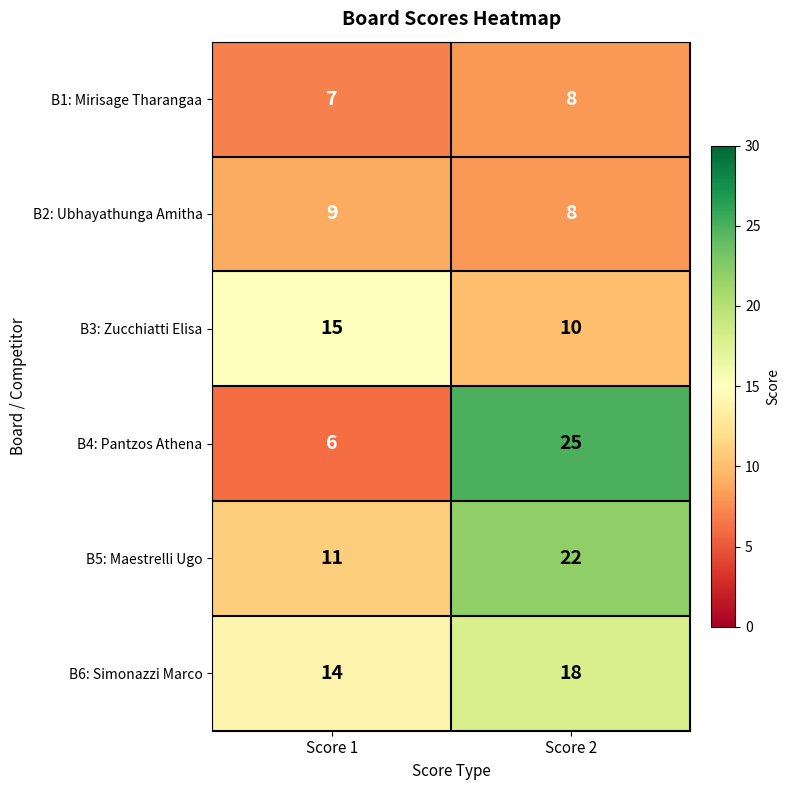

What is the minimum value shown in the chart?

6